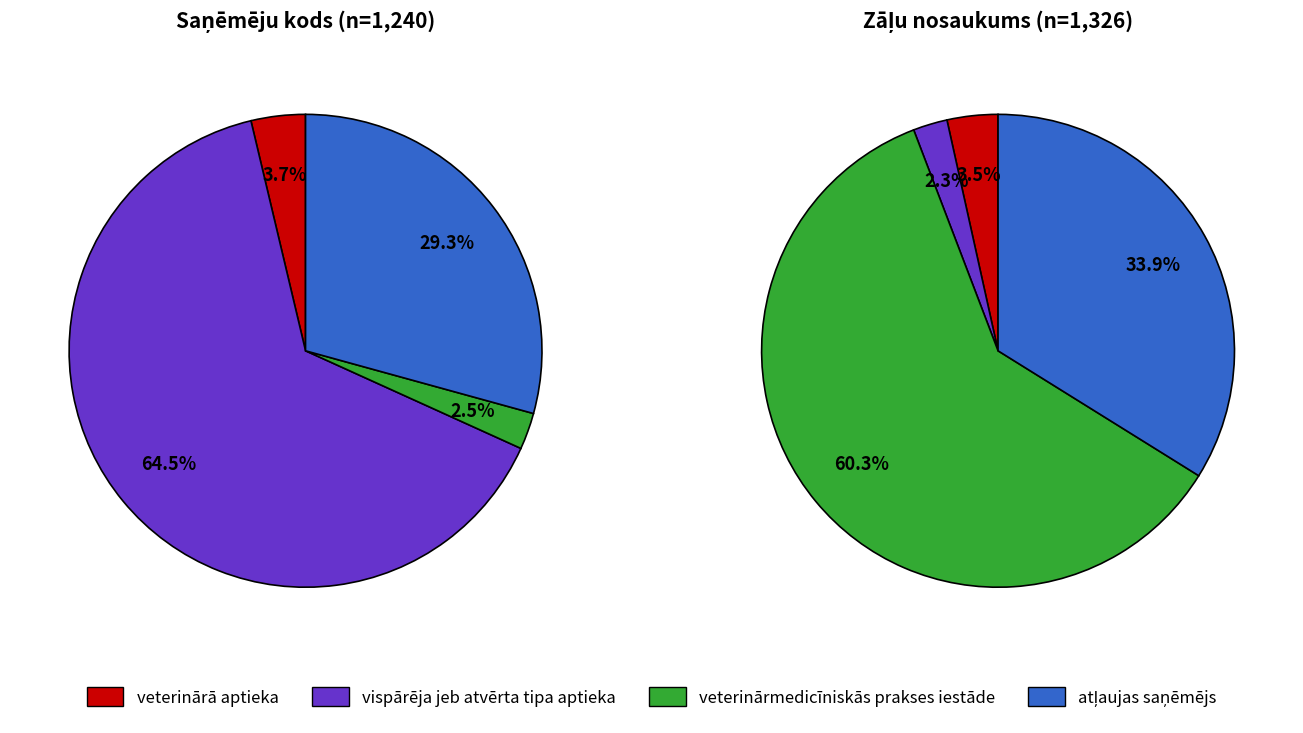

Is vispārēja jeb atvērta tipa aptieka the majority of the pie?

Yes